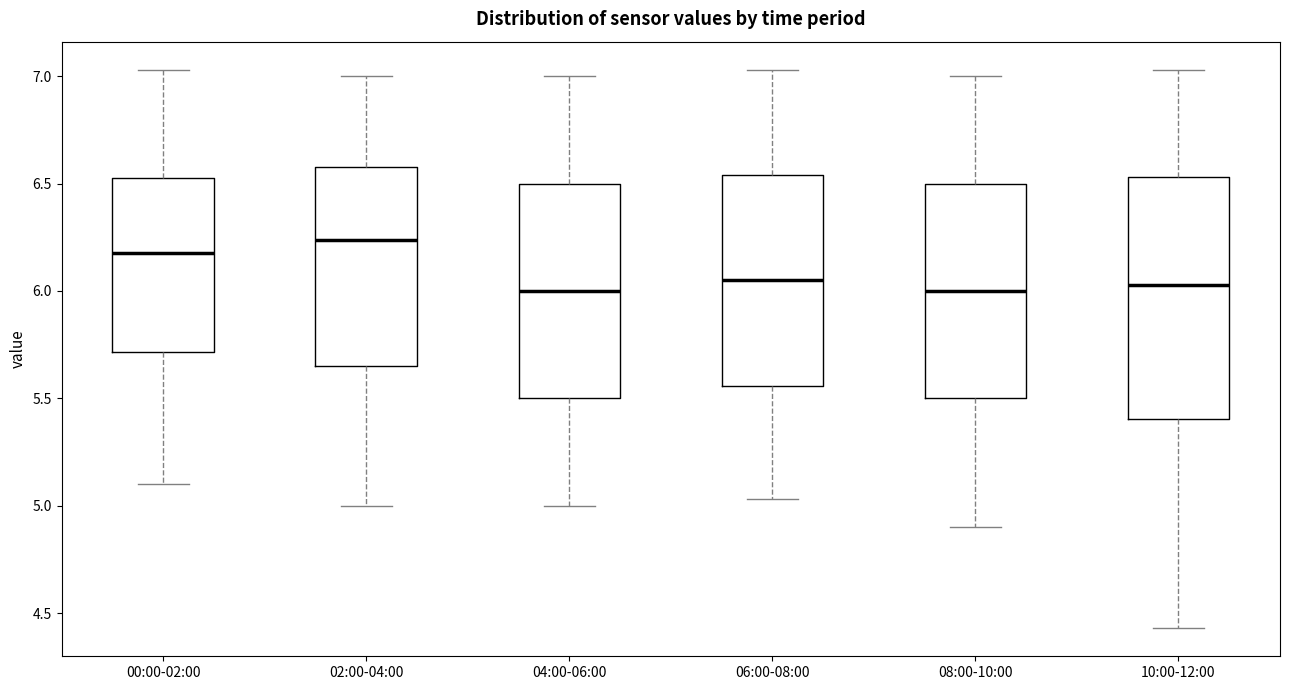

Comparing the boxes themselves (not the whiskers), which one is the tallest?

10:00-12:00